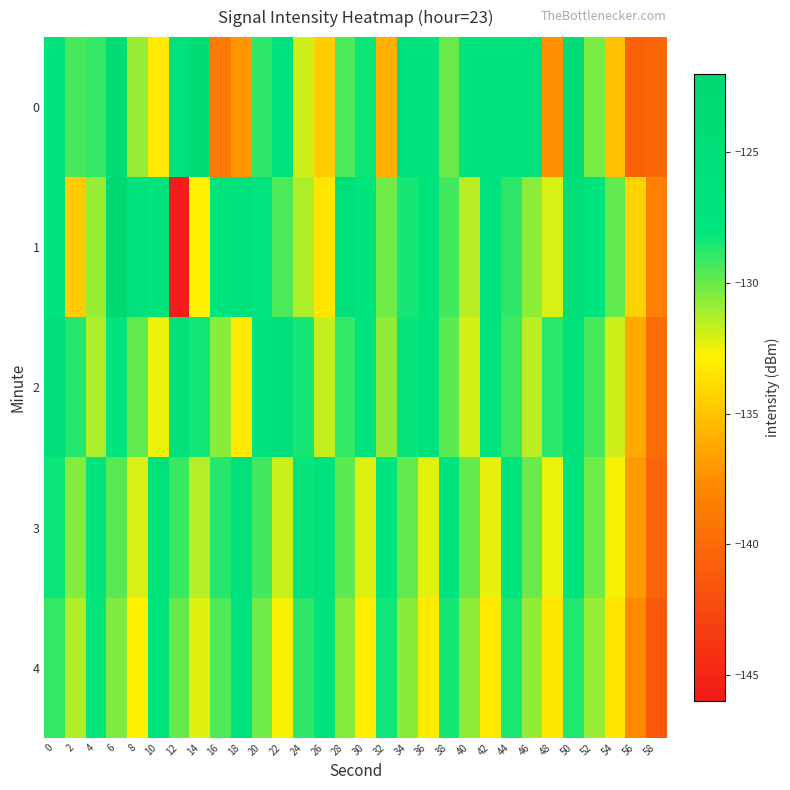

Reading left to right, list all the values displayed in this chart.

0: 0=-126.9	2=-129.3	4=-129.0	6=-124.1	8=-130.8	10=-133.2	12=-126.4	14=-124.0	16=-138.9	18=-137.1	20=-128.9	22=-126.8	24=-131.9	26=-134.5	28=-129.5	30=-128.3	32=-135.9	34=-126.2	36=-127.2	38=-130.0	40=-127.8	42=-127.0	44=-127.5	46=-126.9	48=-137.4	50=-123.1	52=-130.3	54=-135.1	56=-140.7	58=-140.2
1: 0=-127.5	2=-134.6	4=-130.8	6=-122.5	8=-126.4	10=-127.3	12=-145.8	14=-132.8	16=-127.5	18=-126.3	20=-128.0	22=-129.5	24=-131.2	26=-133.4	28=-125.6	30=-127.8	32=-130.1	34=-128.4	36=-126.7	38=-129.3	40=-131.5	42=-127.2	44=-128.9	46=-130.7	48=-132.1	50=-125.3	52=-127.6	54=-129.8	56=-134.2	58=-138.5
2: 0=-125.3	2=-128.7	4=-131.2	6=-127.4	8=-129.8	10=-132.5	12=-126.1	14=-128.3	16=-130.6	18=-133.2	20=-127.8	22=-125.9	24=-128.4	26=-131.7	28=-129.0	30=-127.3	32=-130.8	34=-128.1	36=-126.4	38=-129.7	40=-132.0	42=-127.5	44=-129.2	46=-131.5	48=-128.8	50=-126.1	52=-129.4	54=-131.9	56=-136.2	58=-139.8
3: 0=-128.2	2=-130.5	4=-127.3	6=-129.6	8=-132.1	10=-126.8	12=-129.1	14=-131.4	16=-128.7	18=-126.0	20=-129.3	22=-131.8	24=-128.1	26=-126.4	28=-129.7	30=-132.2	32=-127.5	34=-129.8	36=-132.3	38=-127.6	40=-129.9	42=-132.4	44=-127.7	46=-130.0	48=-132.5	50=-127.8	52=-130.1	54=-132.6	56=-137.0	58=-140.5
4: 0=-129.0	2=-131.3	4=-128.1	6=-130.4	8=-132.9	10=-127.6	12=-129.9	14=-132.2	16=-129.5	18=-126.8	20=-130.1	22=-132.6	24=-128.9	26=-127.2	28=-130.5	30=-133.0	32=-128.3	34=-130.6	36=-133.1	38=-128.4	40=-130.7	42=-133.2	44=-128.5	46=-130.8	48=-133.3	50=-128.6	52=-130.9	54=-133.4	56=-137.8	58=-141.3